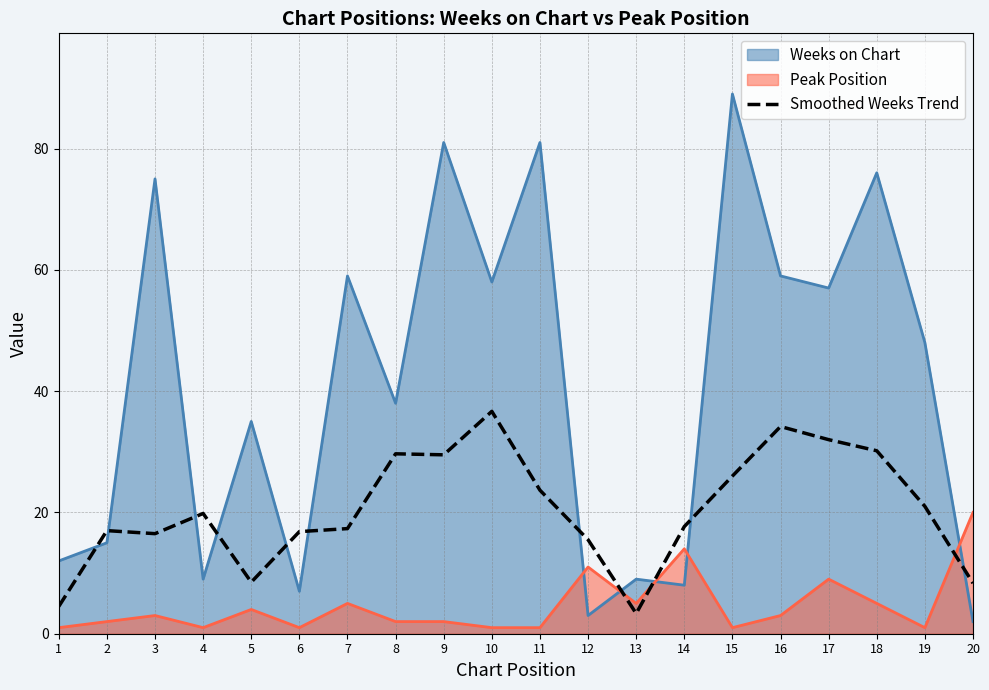

Count the number of data series in this chart.

3